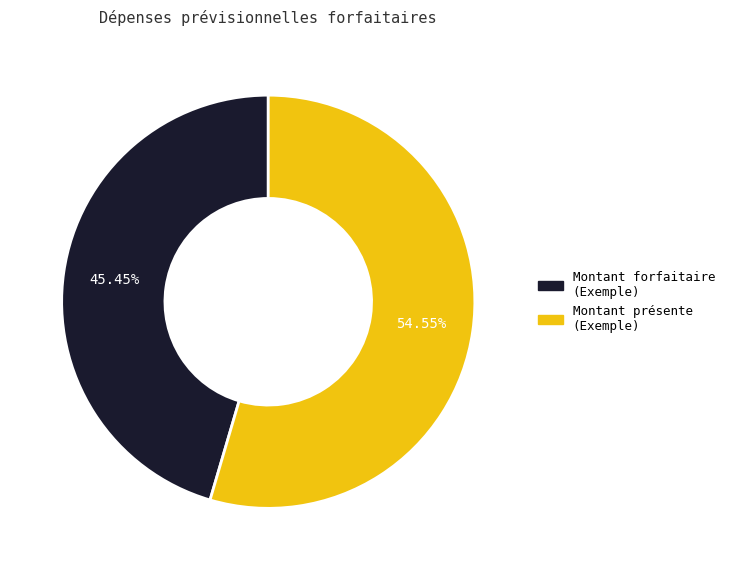

How many slices are in this pie chart?

2